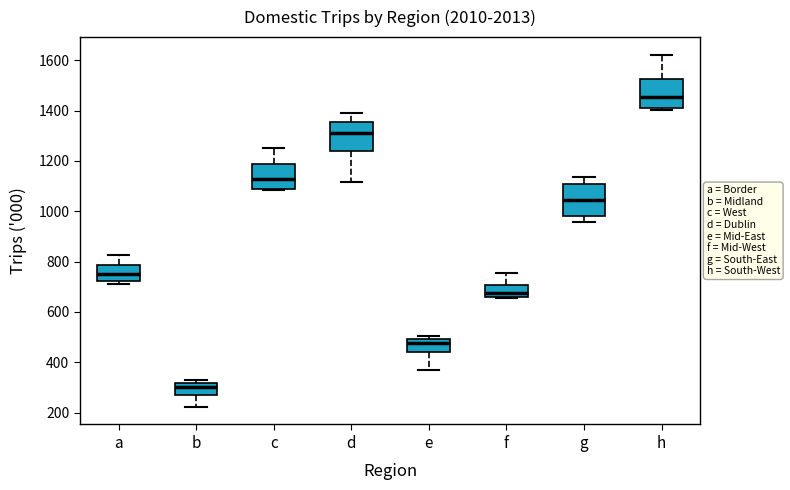

Which box's median line is the lowest?

b